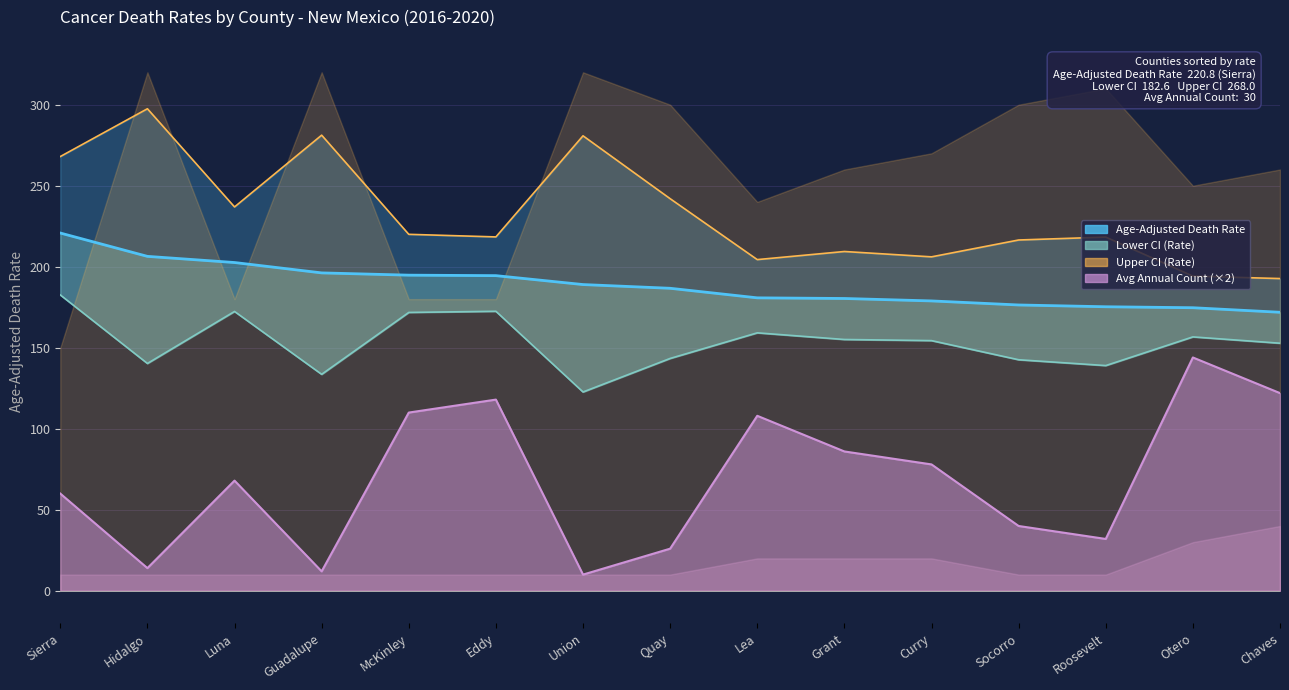

Does the chart have visible grid lines?

Yes